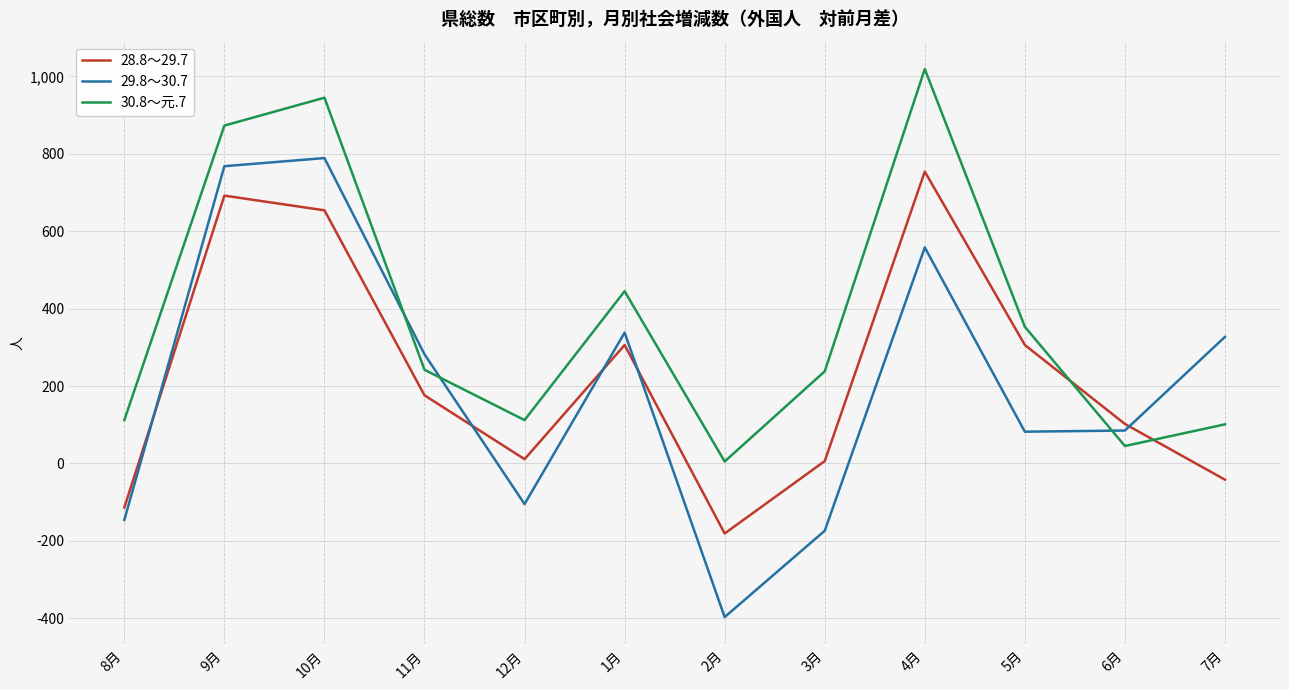

What are all the series names shown in the legend?

28.8～29.7, 29.8～30.7, 30.8～元.7